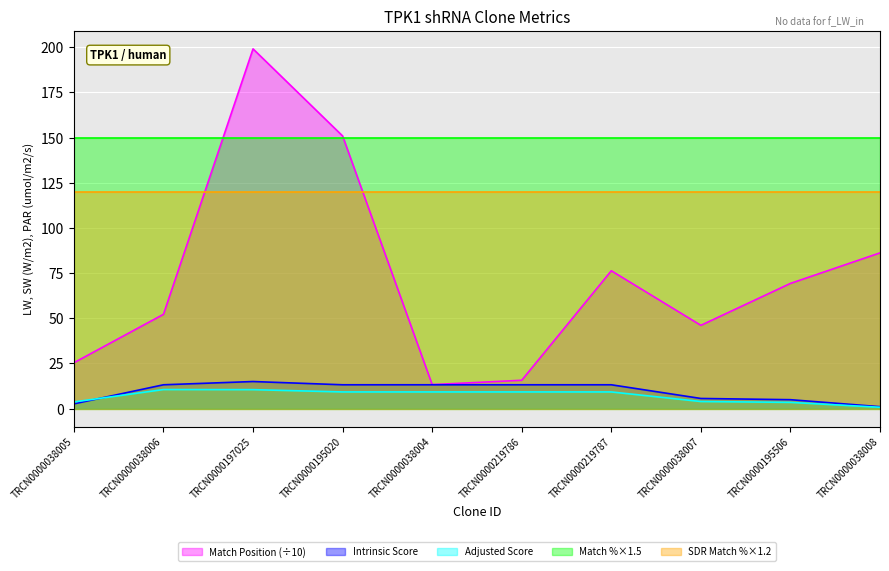

Count the number of categories in the chart.

10